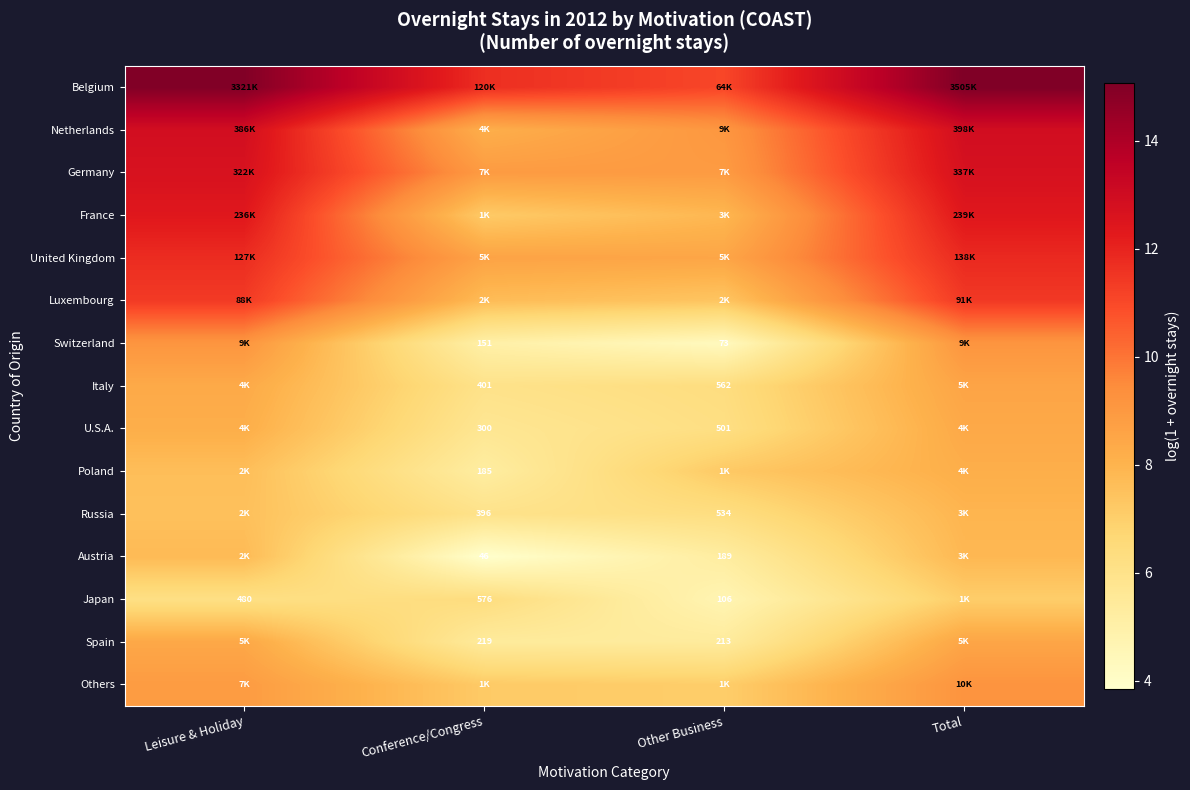

Where is Netherlands nearest to the value 10?

Other Business